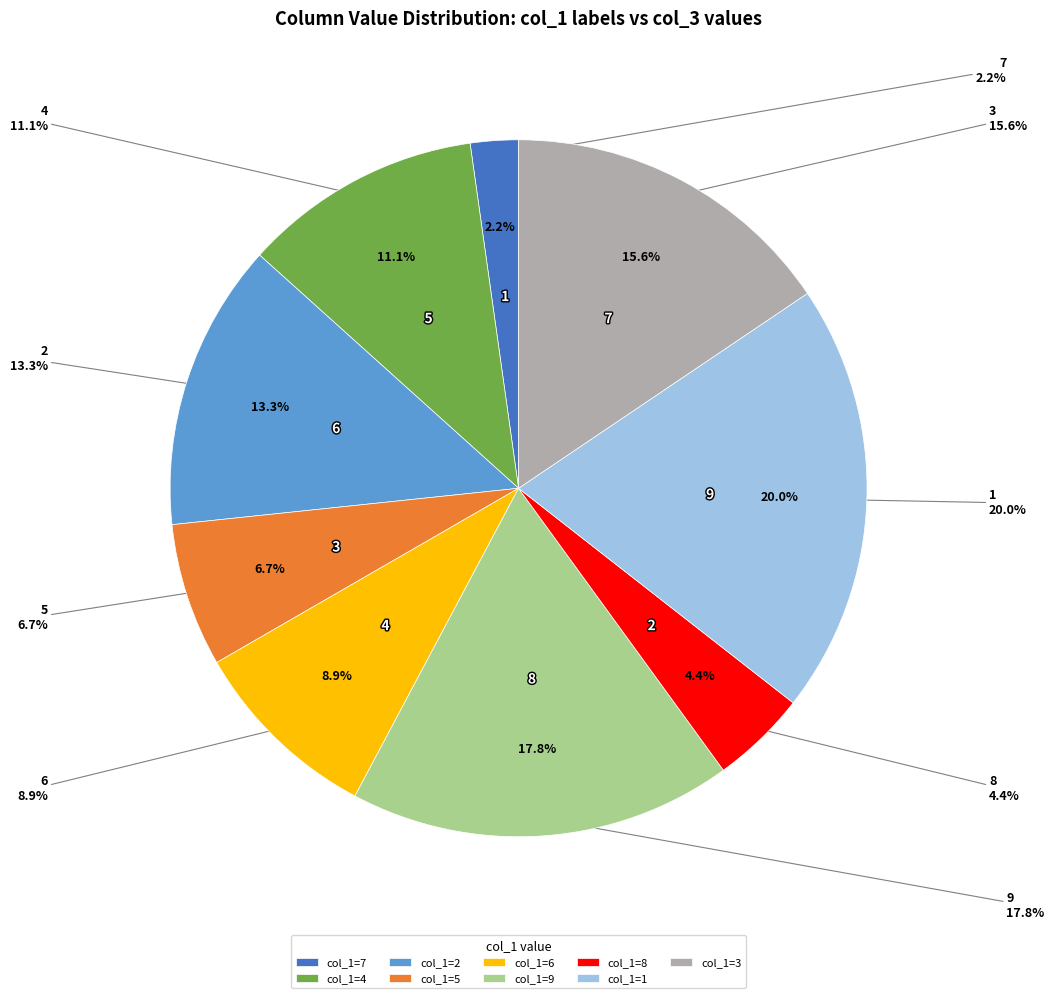

What is the smallest slice in the pie chart?

7